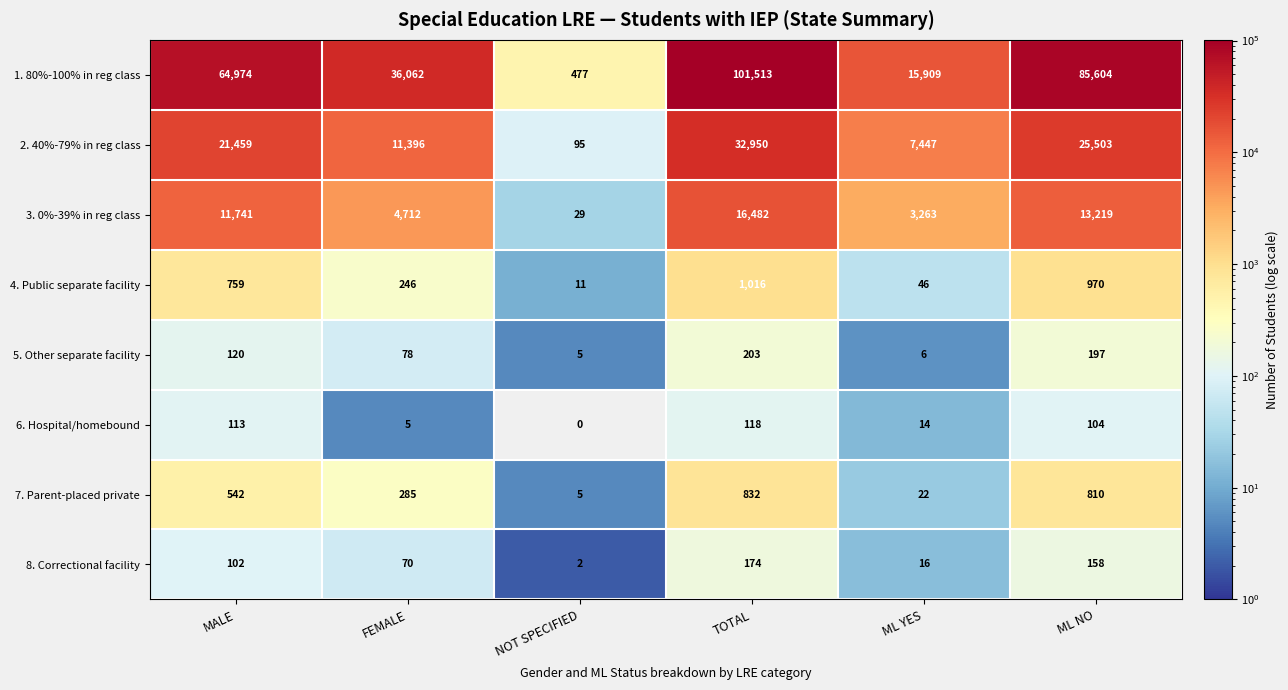

What is the spread (max minus min) of values at ML NO?

85500